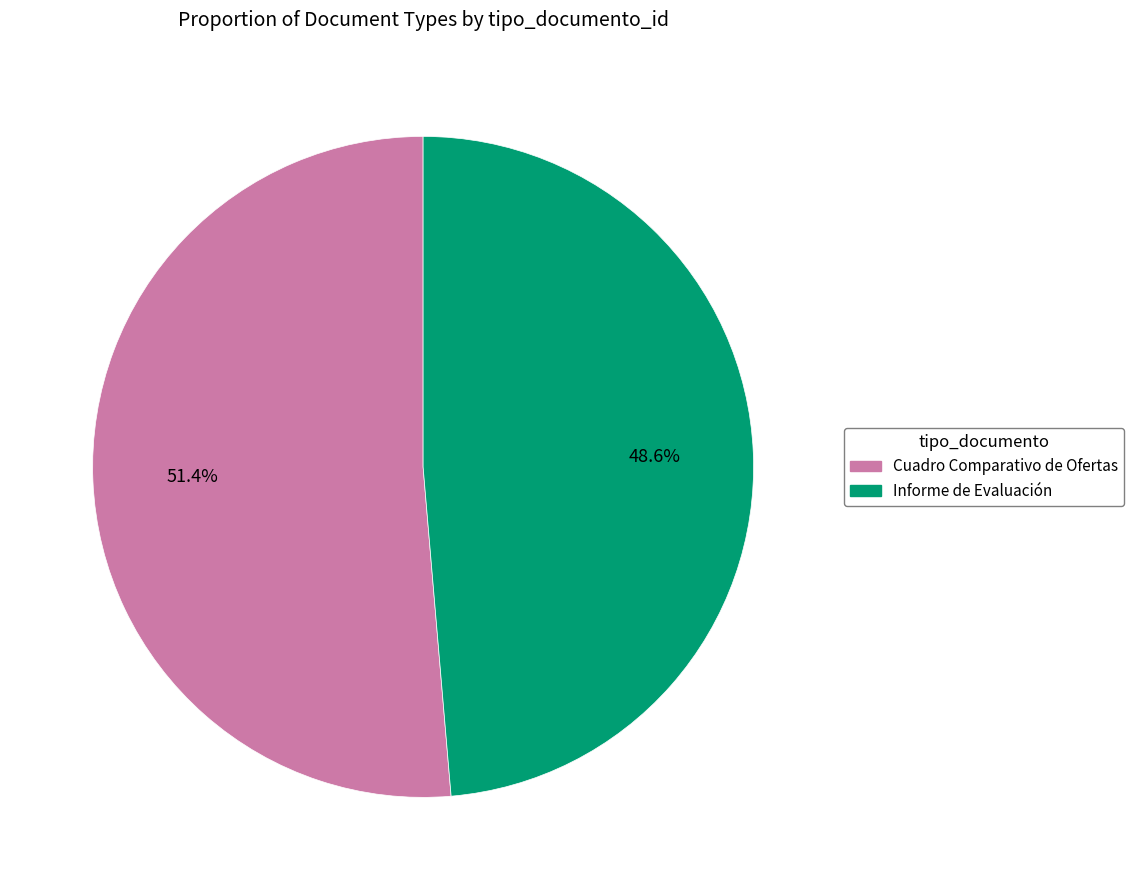

How many slices are in this pie chart?

2